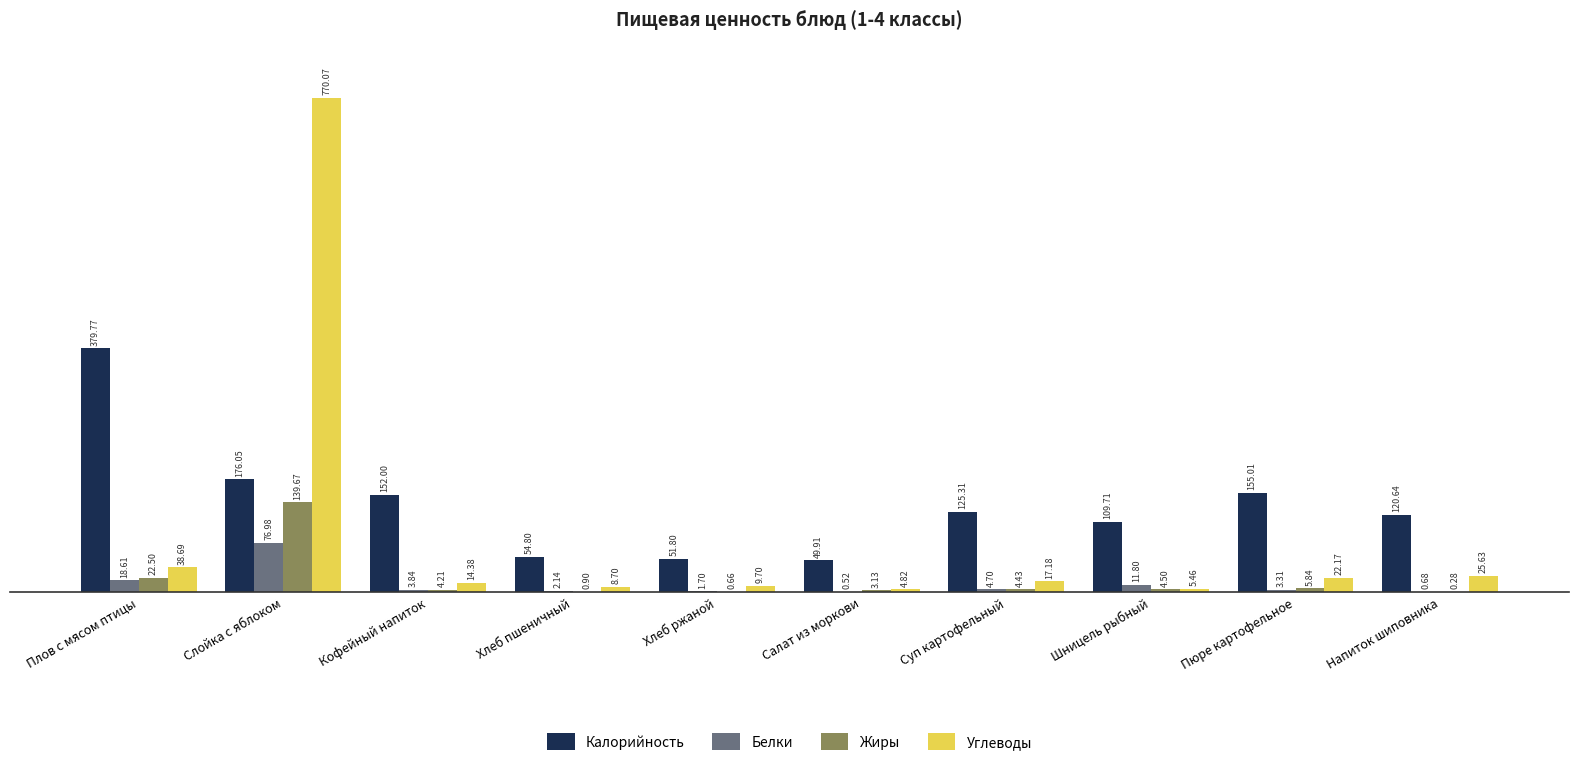

What is the sum of all Белки values?

124.3